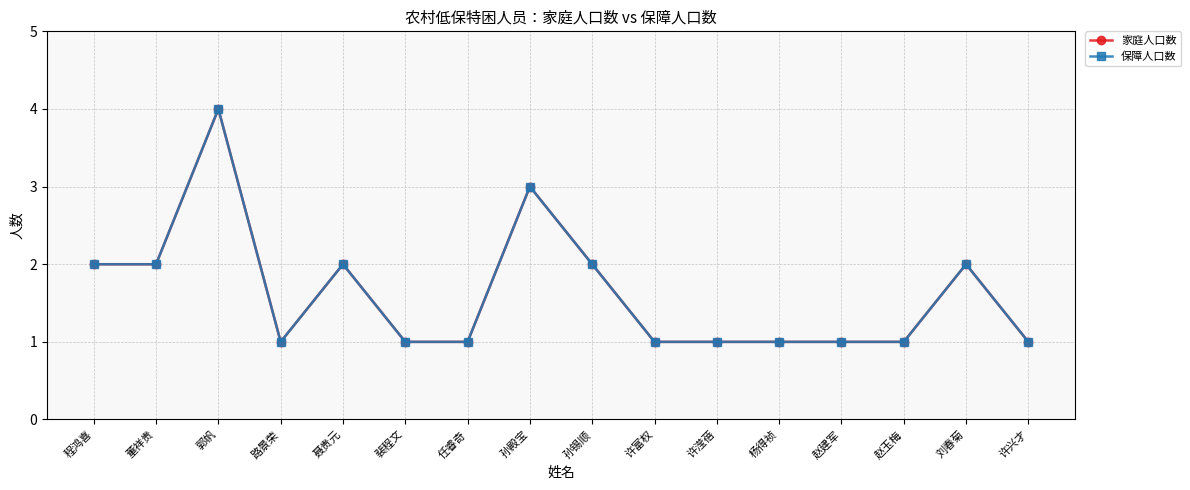

How many lines are shown in the chart?

2